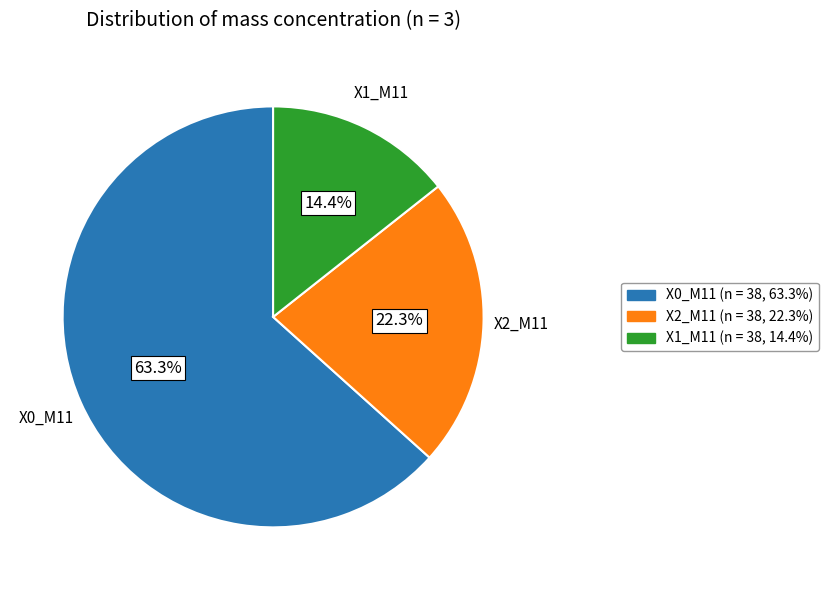

Between X0_M11 and X1_M11, which is larger?

X0_M11